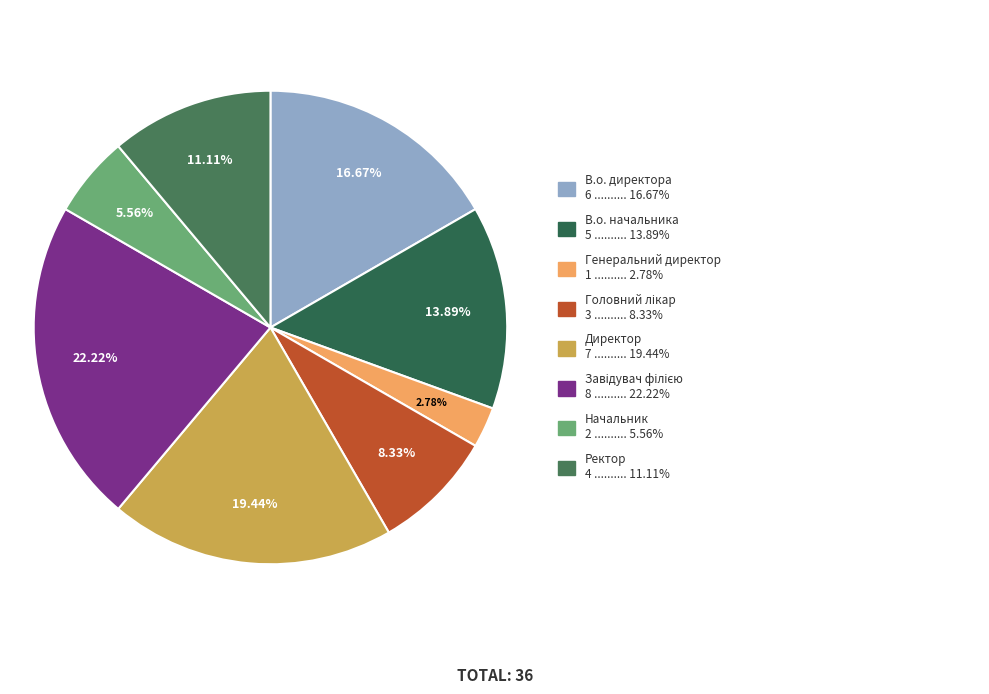

Which category has the smallest portion of the pie?

Генеральний директор